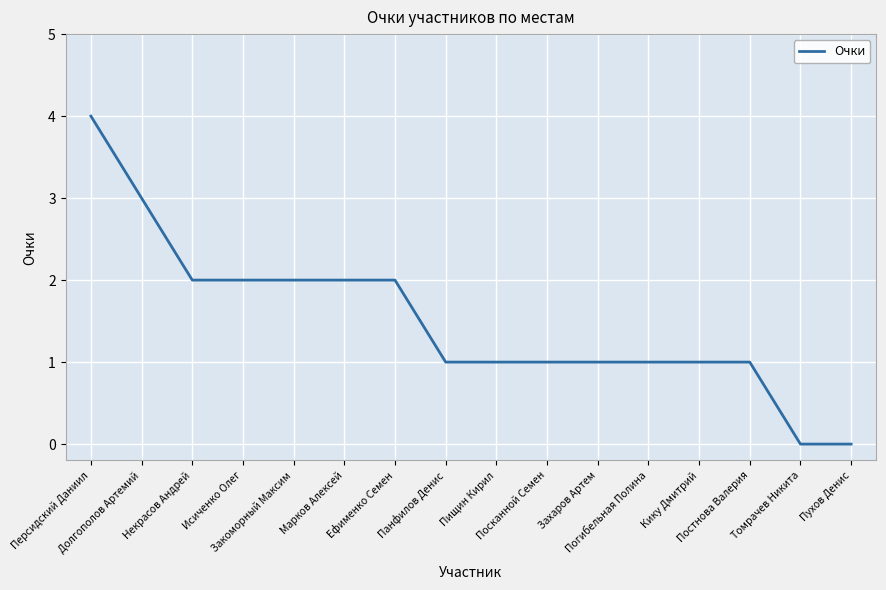

The chart shows a value of 2 at Панфилов Денис. True or false?

False